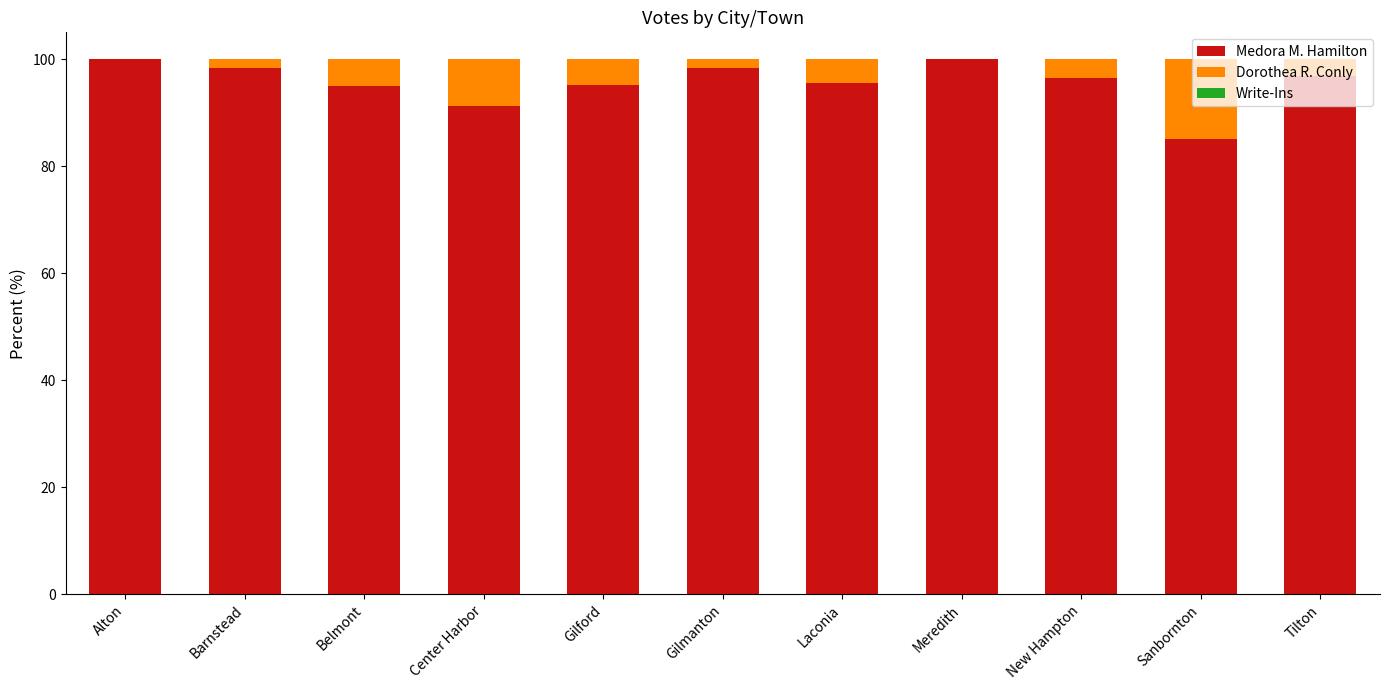

Is it true that Medora M. Hamilton equals 95.1 at Belmont?

True